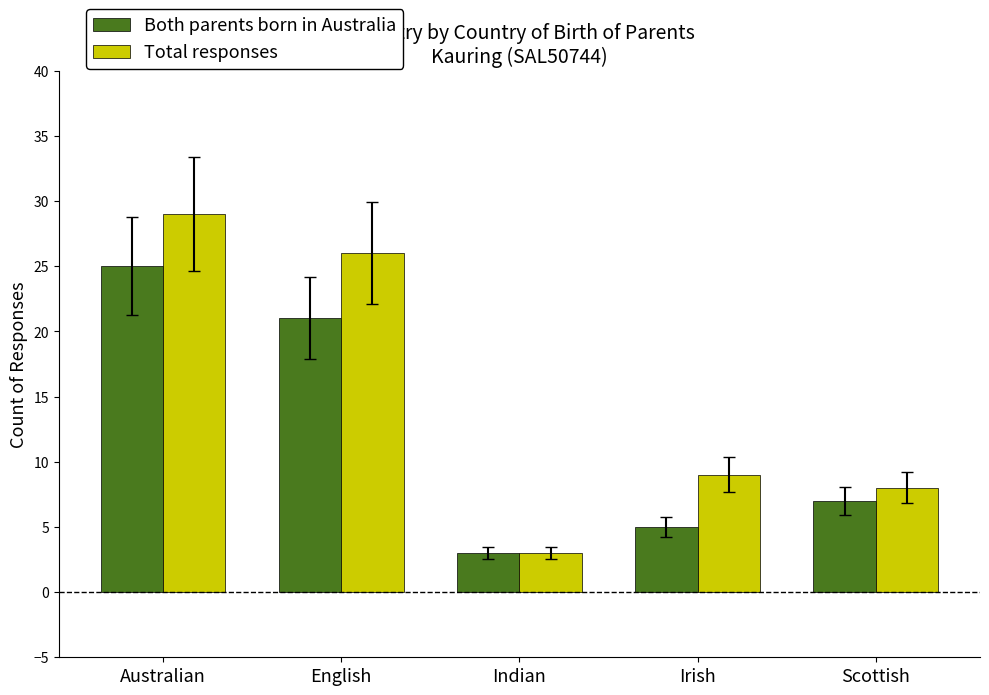

What are all the series names shown in the legend?

Both parents born in Australia, Total responses